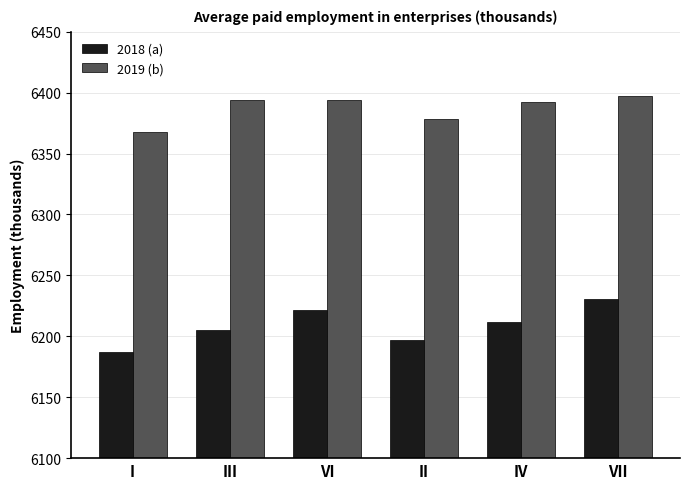

Rank the series at VII from highest to lowest value.

2019 (b), 2018 (a)